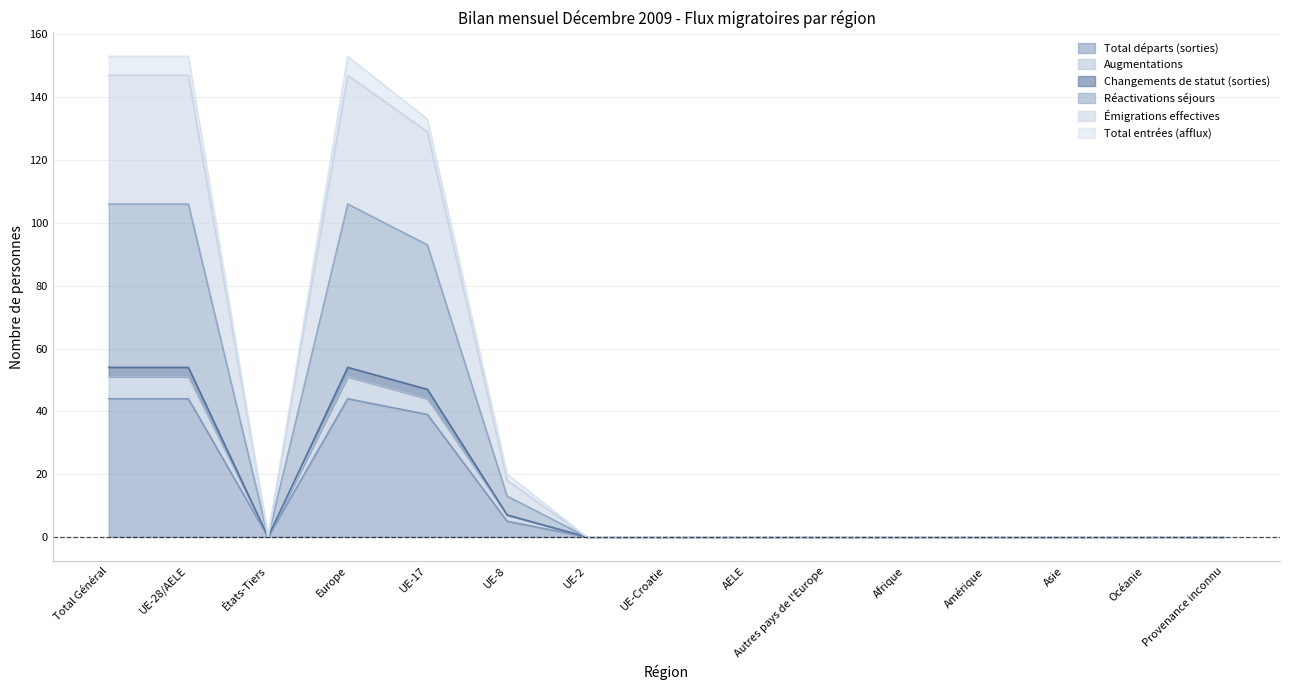

What is the label of the 2nd point from the left?

UE-28/AELE